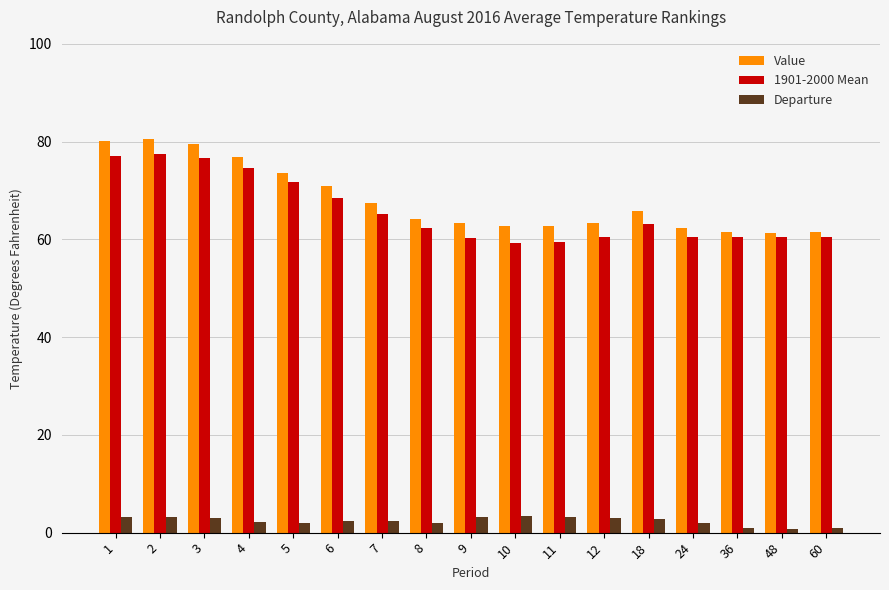

How many values in the Value series exceed 64?

9